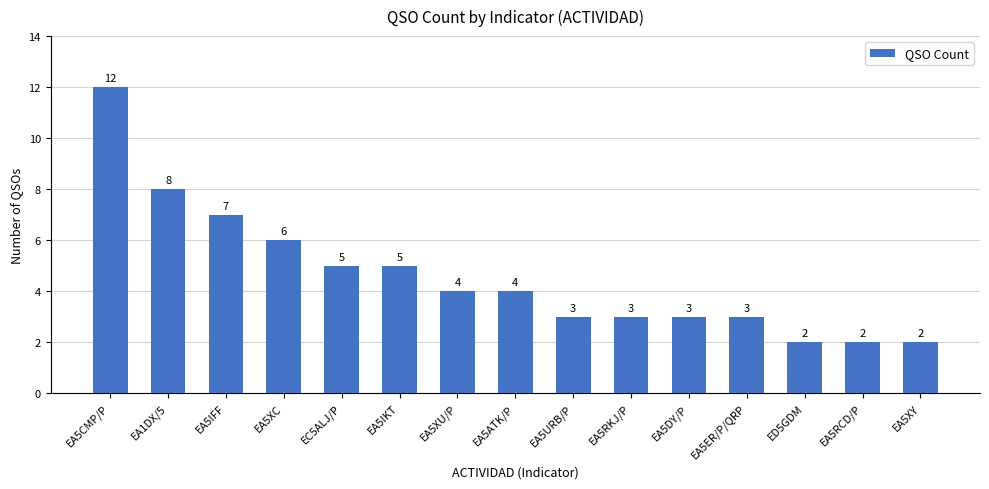

At which label is the value closest to 7?

EA5IFF